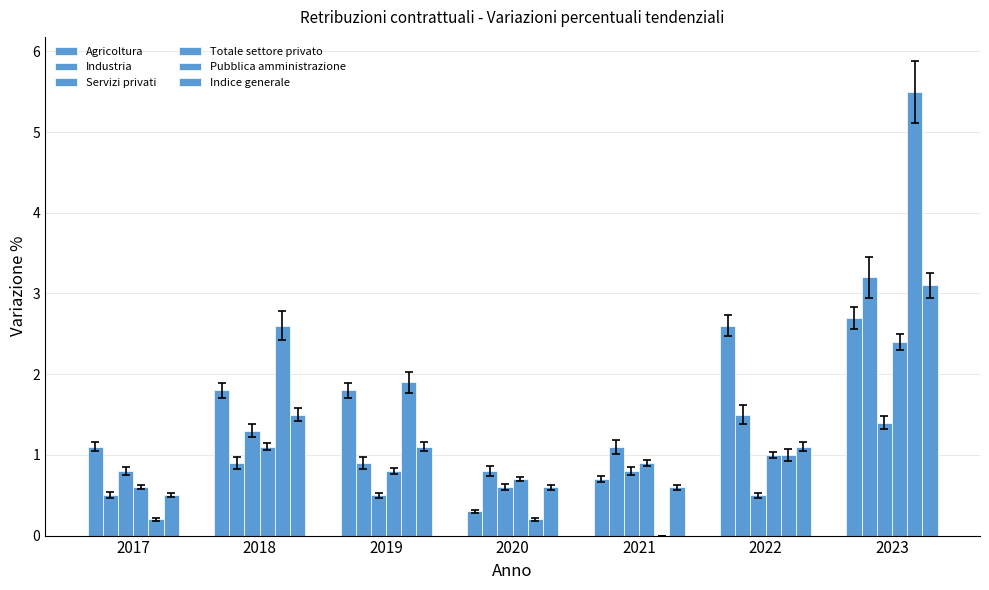

Count the number of data series in this chart.

6